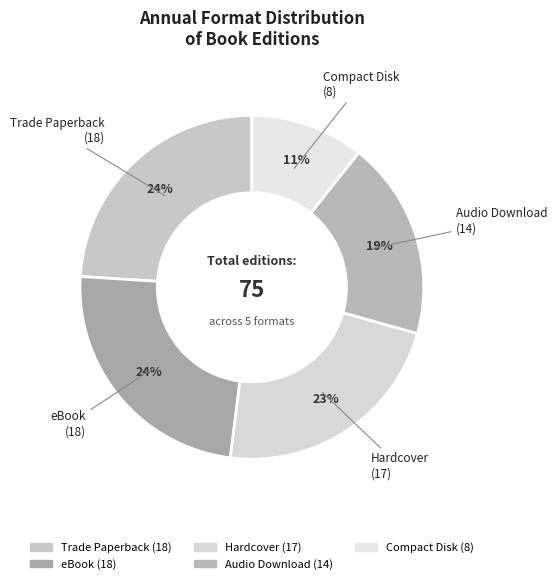

Which category has the smallest portion of the pie?

Compact Disk